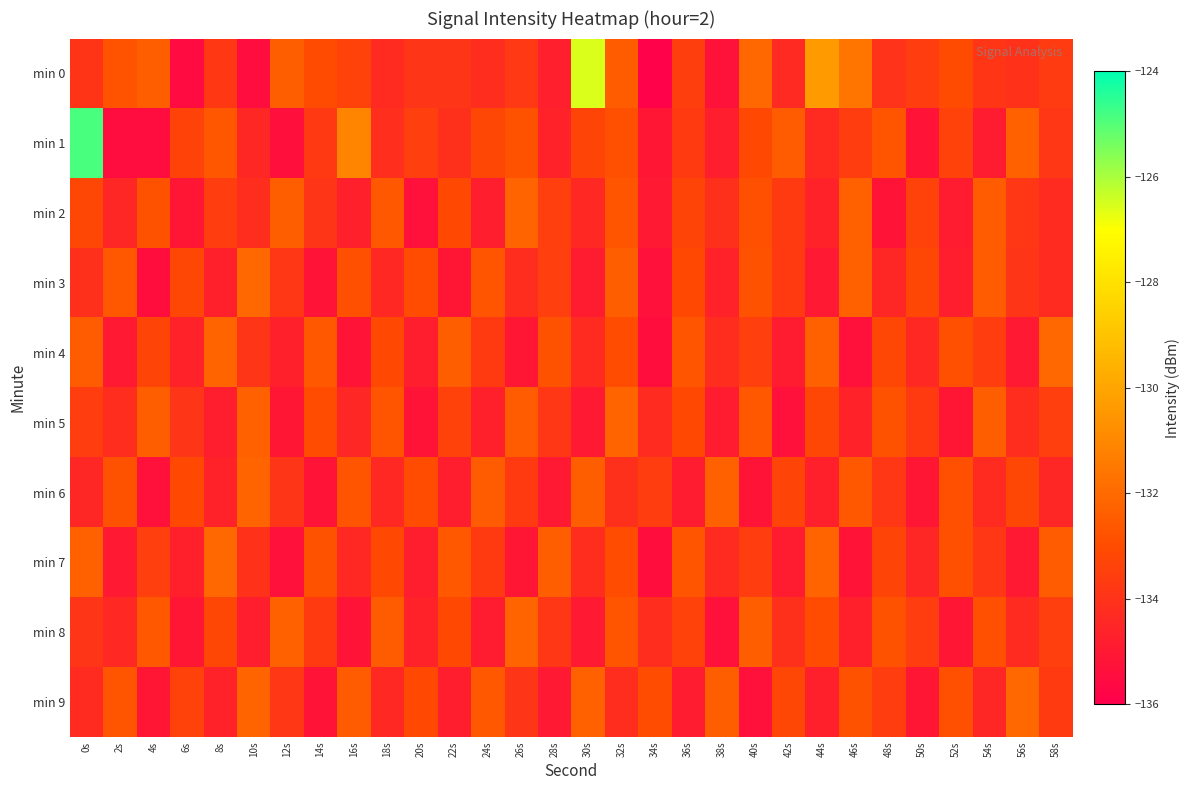

What is the spread (max minus min) of values at 54s?

2.5